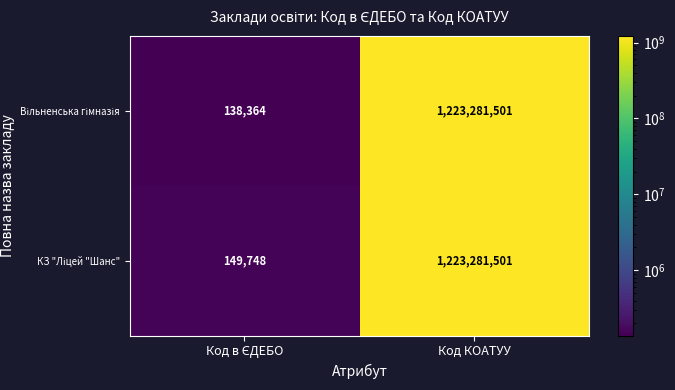

Which category has the highest value across all series?

Код КОАТУУ